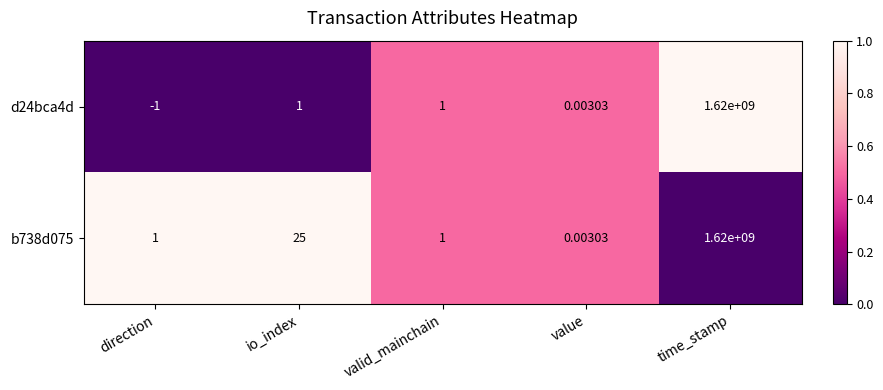

Is the value of b738d075 at io_index greater than the value of d24bca4d at io_index?

Yes